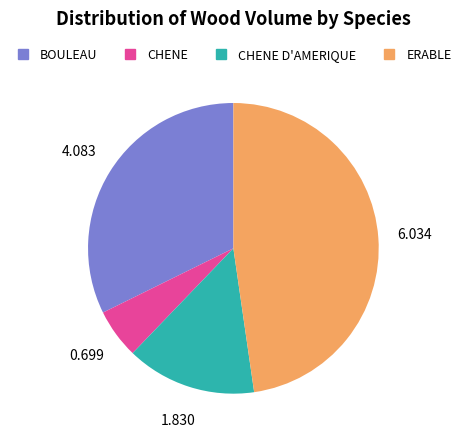

Is there a majority slice in this chart?

No